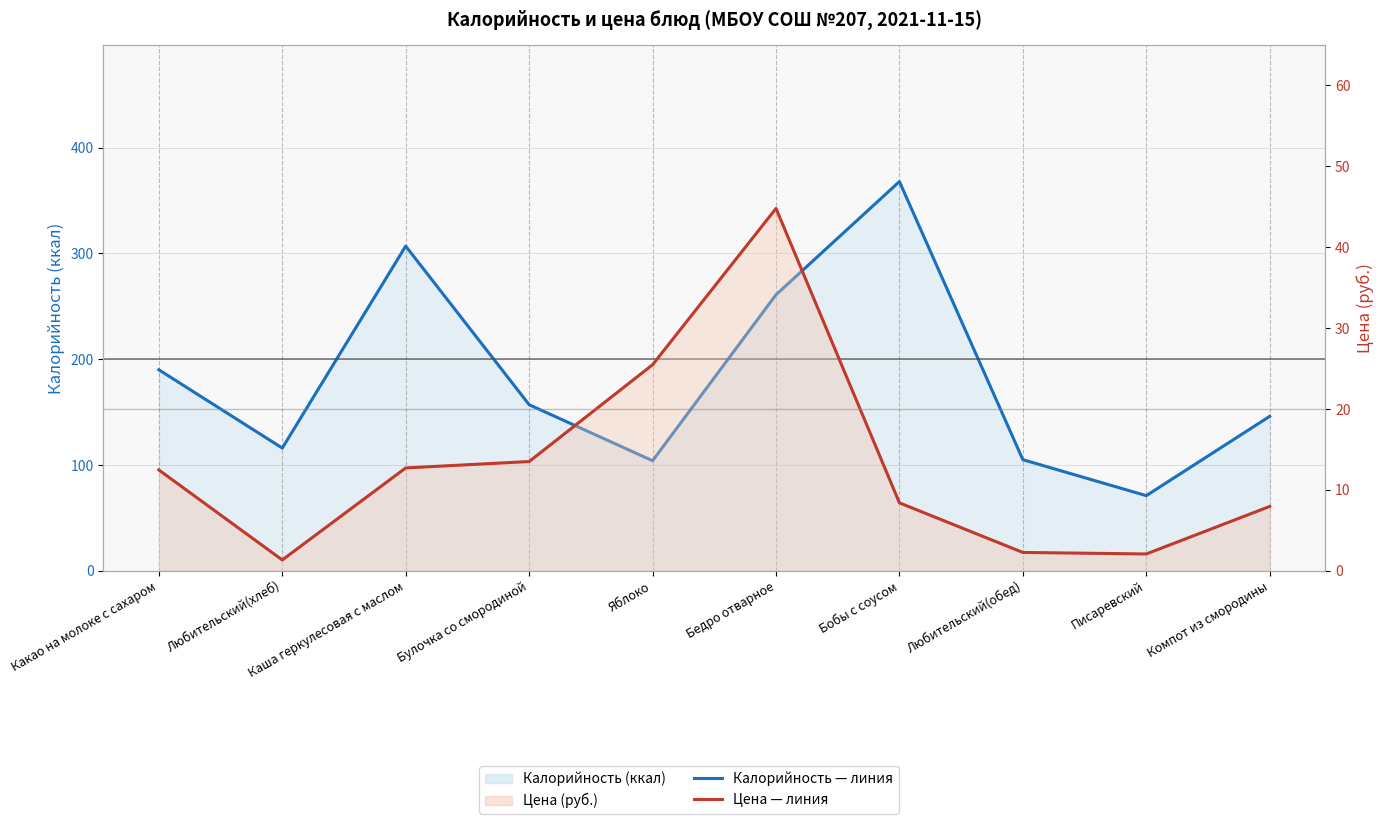

At which category does Цена — линия reach its first local valley?

Любительский(хлеб)